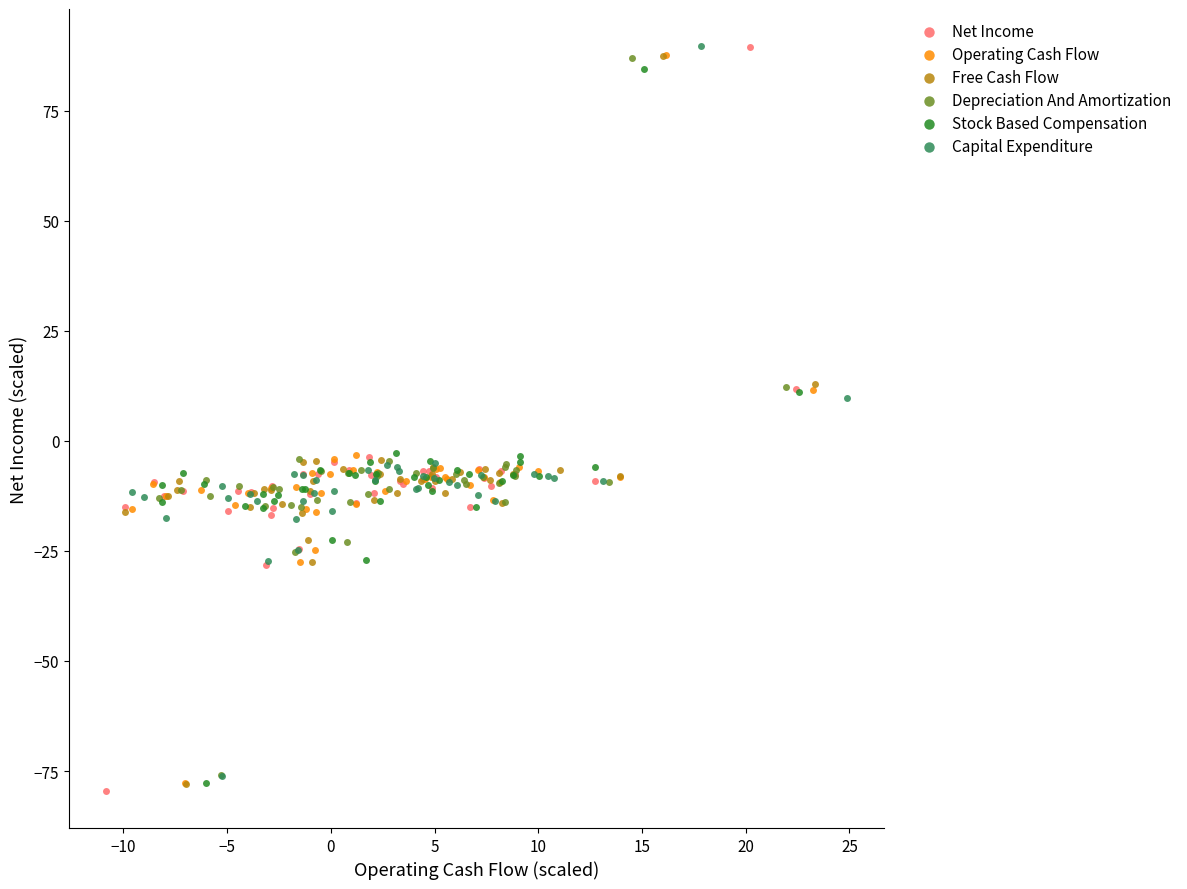

Which series has the widest spread of Y values?

Net Income